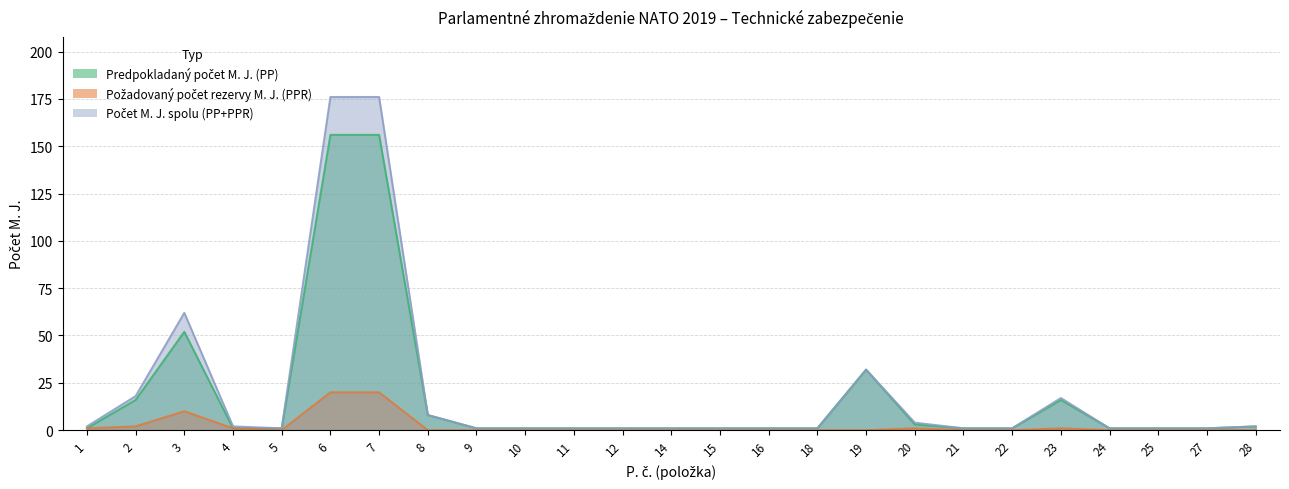

What is the difference between the maximum and minimum values in the Požadovaný počet rezervy M. J. (PPR) series?

20